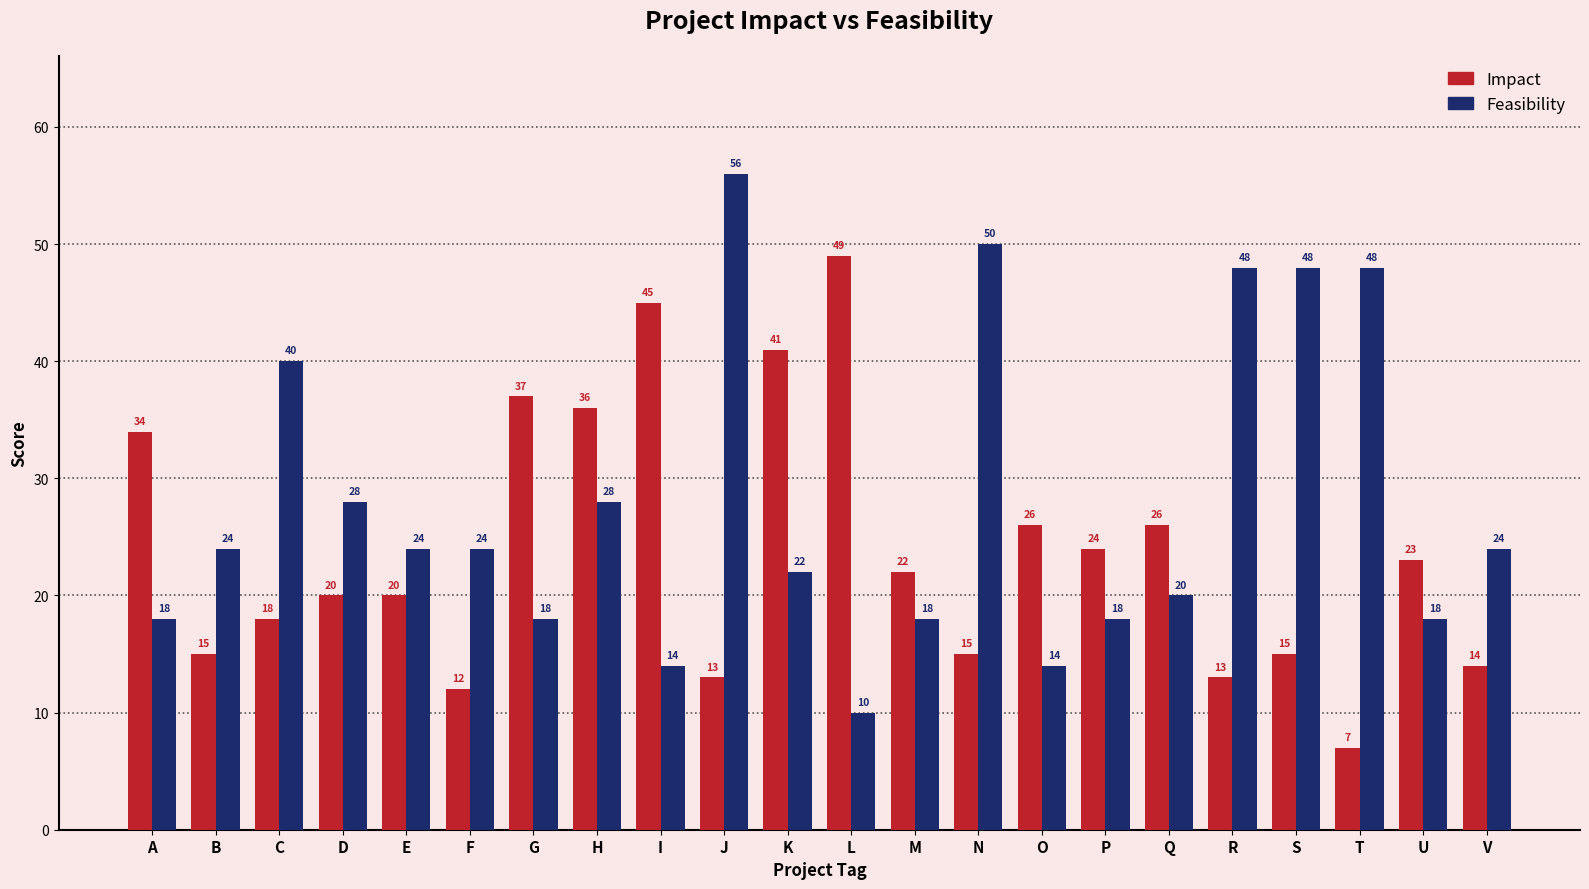

What is the total value across all series at M?

40